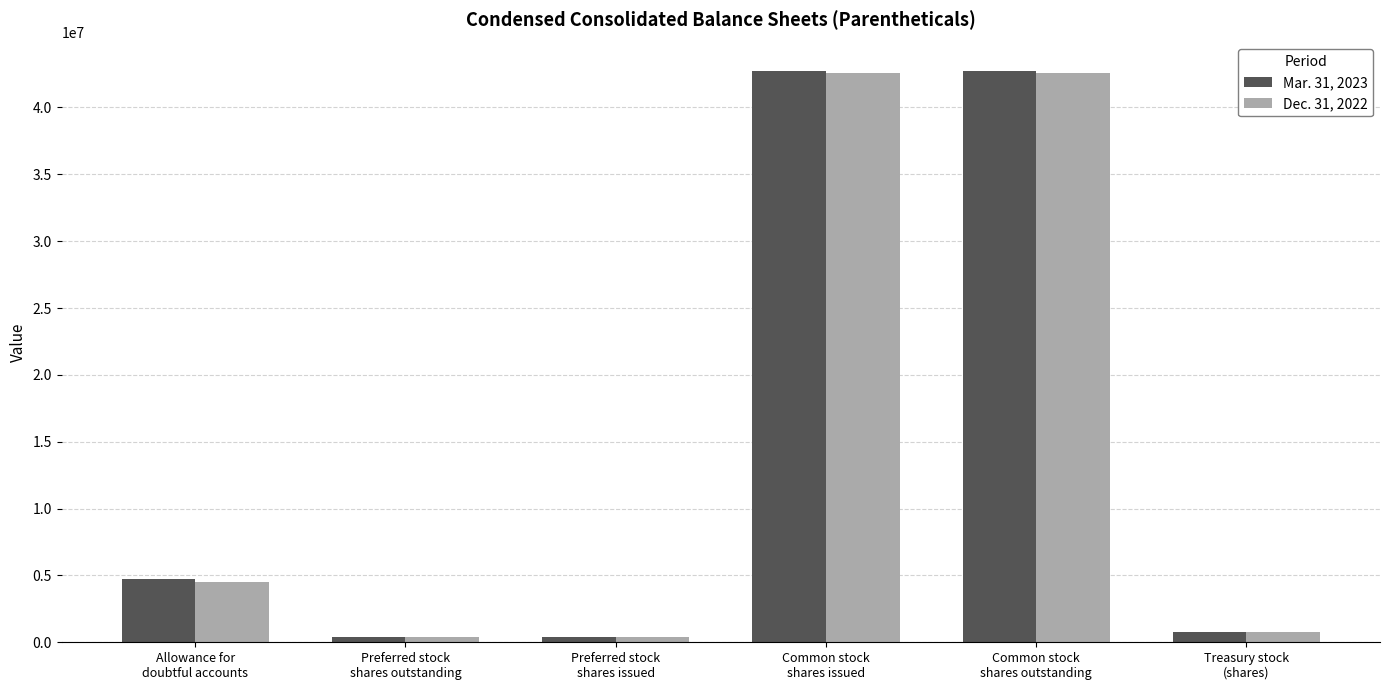

Reading left to right, list all the values displayed in this chart.

Mar. 31, 2023: Allowance for
doubtful accounts=4700000	Preferred stock
shares outstanding=402500	Preferred stock
shares issued=402500	Common stock
shares issued=42725897	Common stock
shares outstanding=42725897	Treasury stock
(shares)=760782
Dec. 31, 2022: Allowance for
doubtful accounts=4500000	Preferred stock
shares outstanding=402500	Preferred stock
shares issued=402500	Common stock
shares issued=42563032	Common stock
shares outstanding=42563032	Treasury stock
(shares)=760782